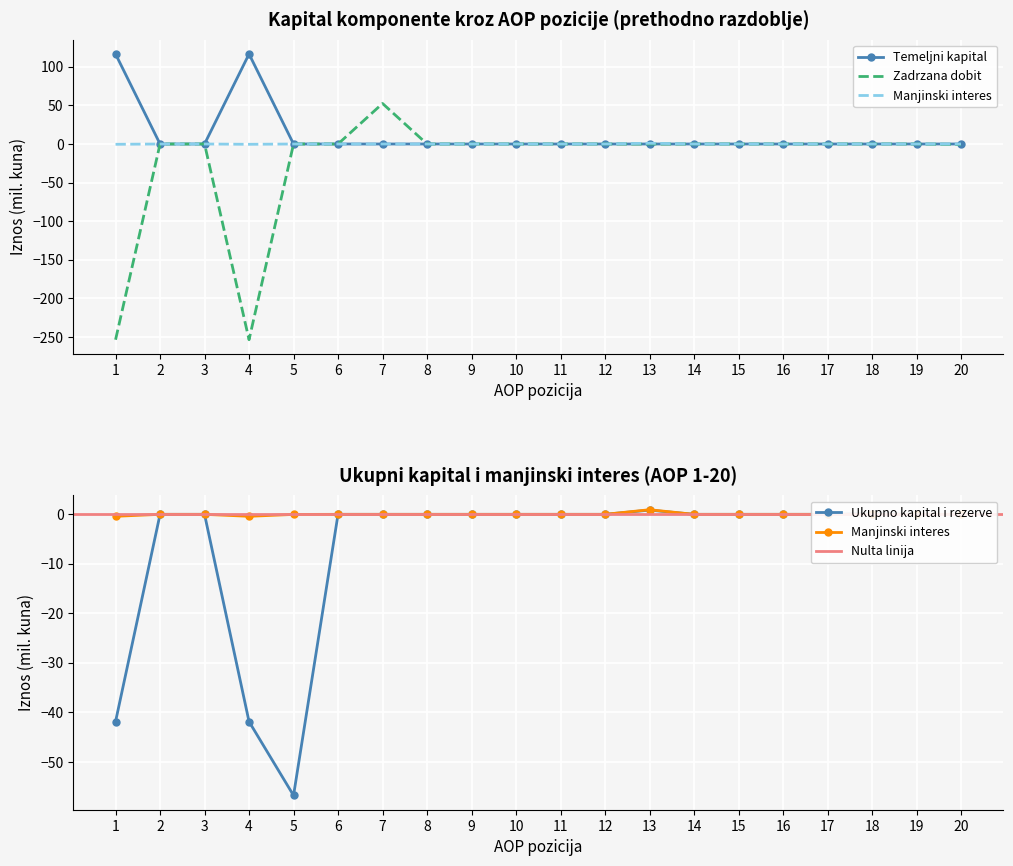

List the series in order of their overall mean, lowest first.

Zadrzana dobit, Ukupno kapital i rezerve, Manjinski interes, Temeljni kapital